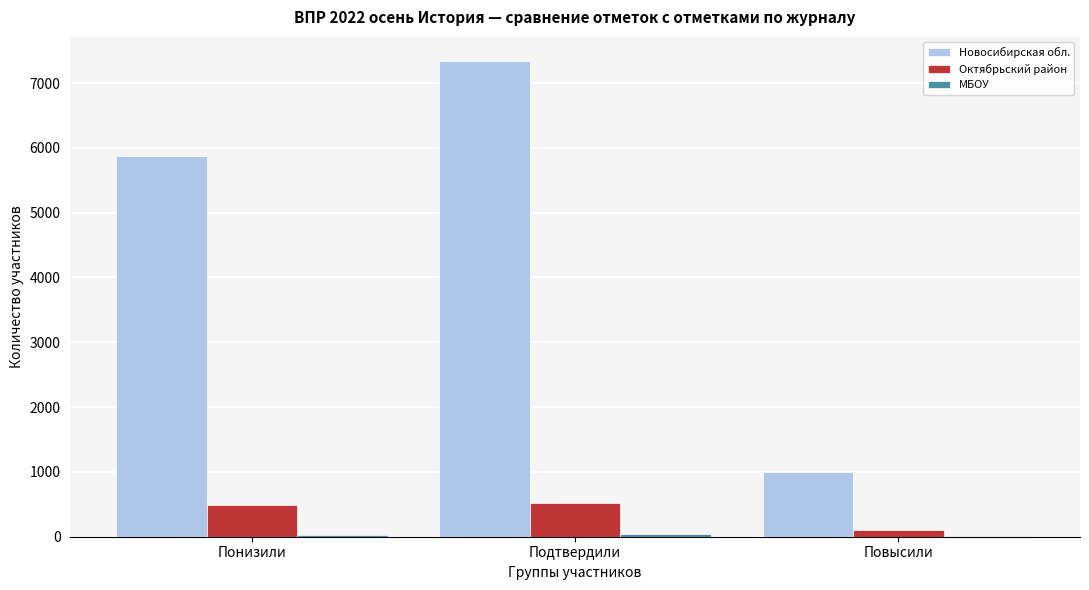

Is it true that Октябрьский район equals 737 at Понизили?

False